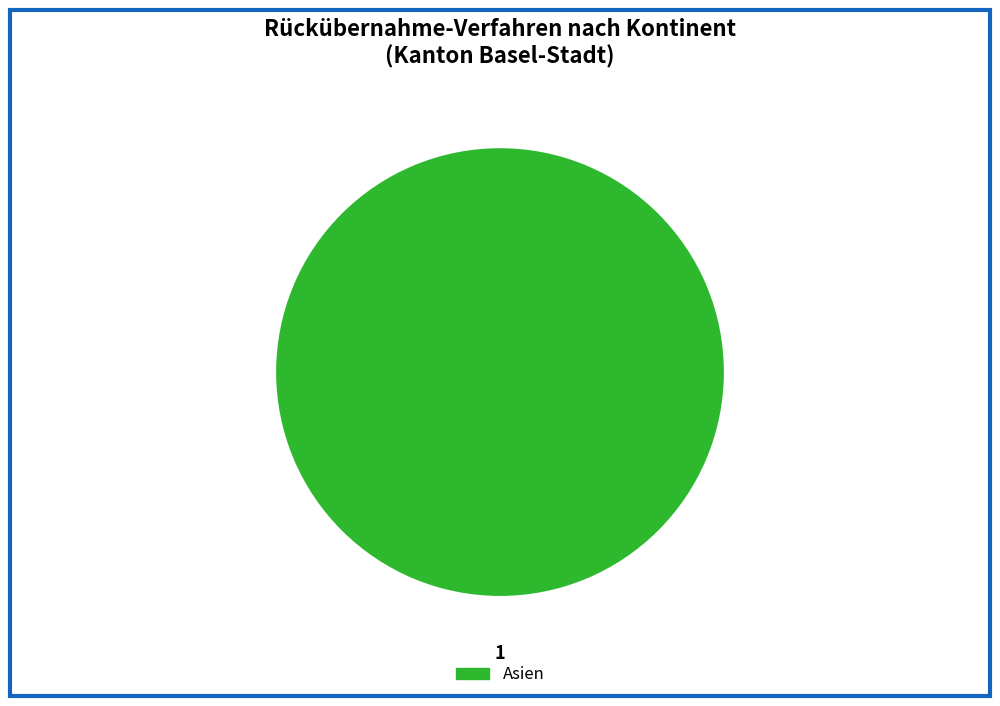

Does any single category account for the majority?

Yes